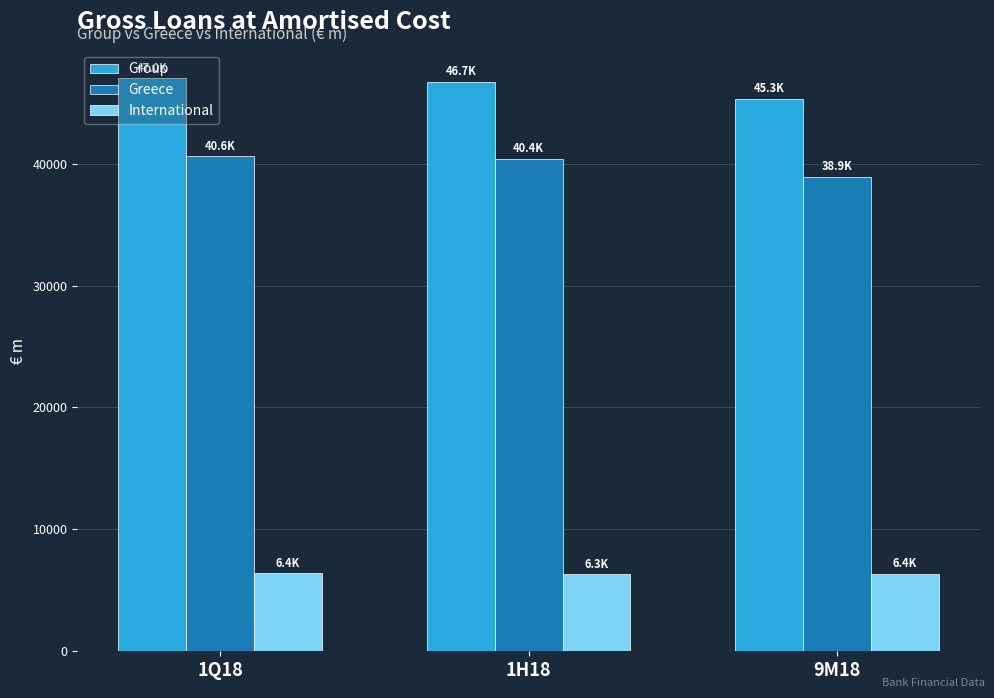

What are all the series names shown in the legend?

Group, Greece, International